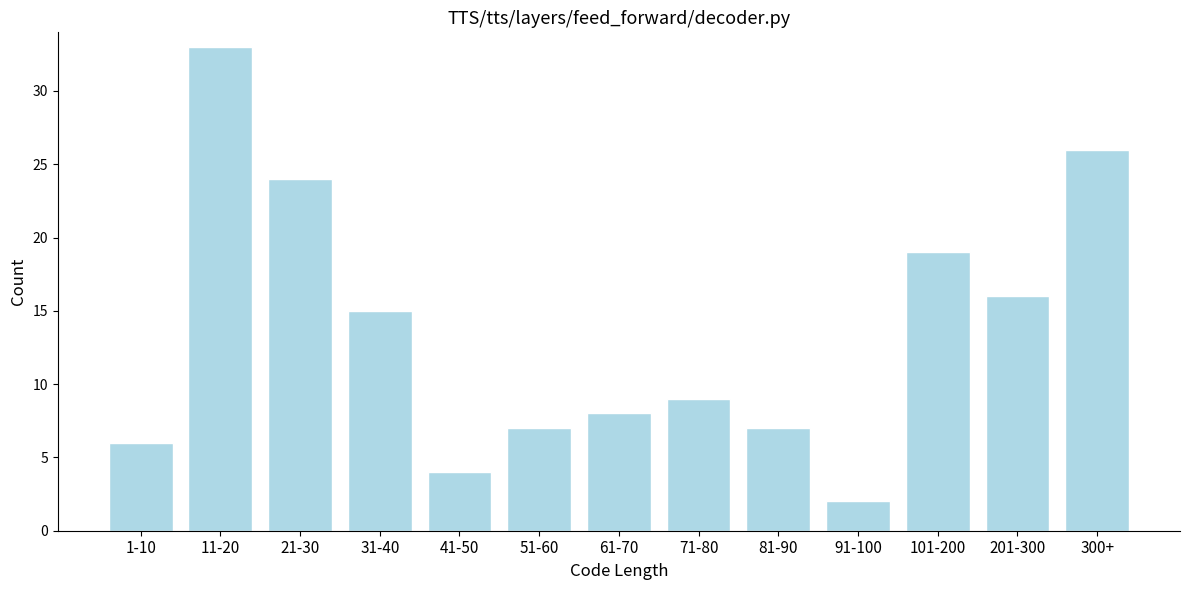

Reading left to right, what are all the values shown in this chart?

1-10=6	11-20=33	21-30=24	31-40=15	41-50=4	51-60=7	61-70=8	71-80=9	81-90=7	91-100=2	101-200=19	201-300=16	300+=26